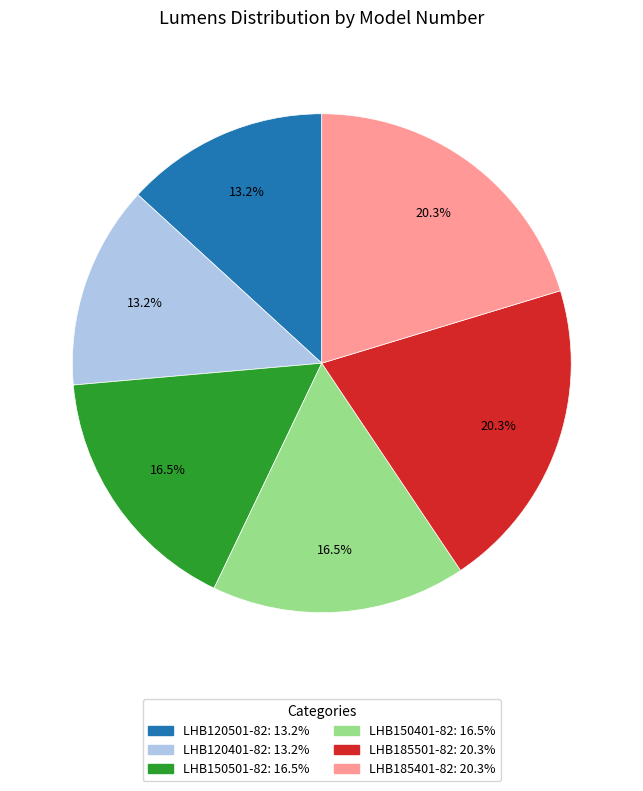

To the nearest percent, what is the combined percentage of LHB185401-82 and LHB150501-82?

37%